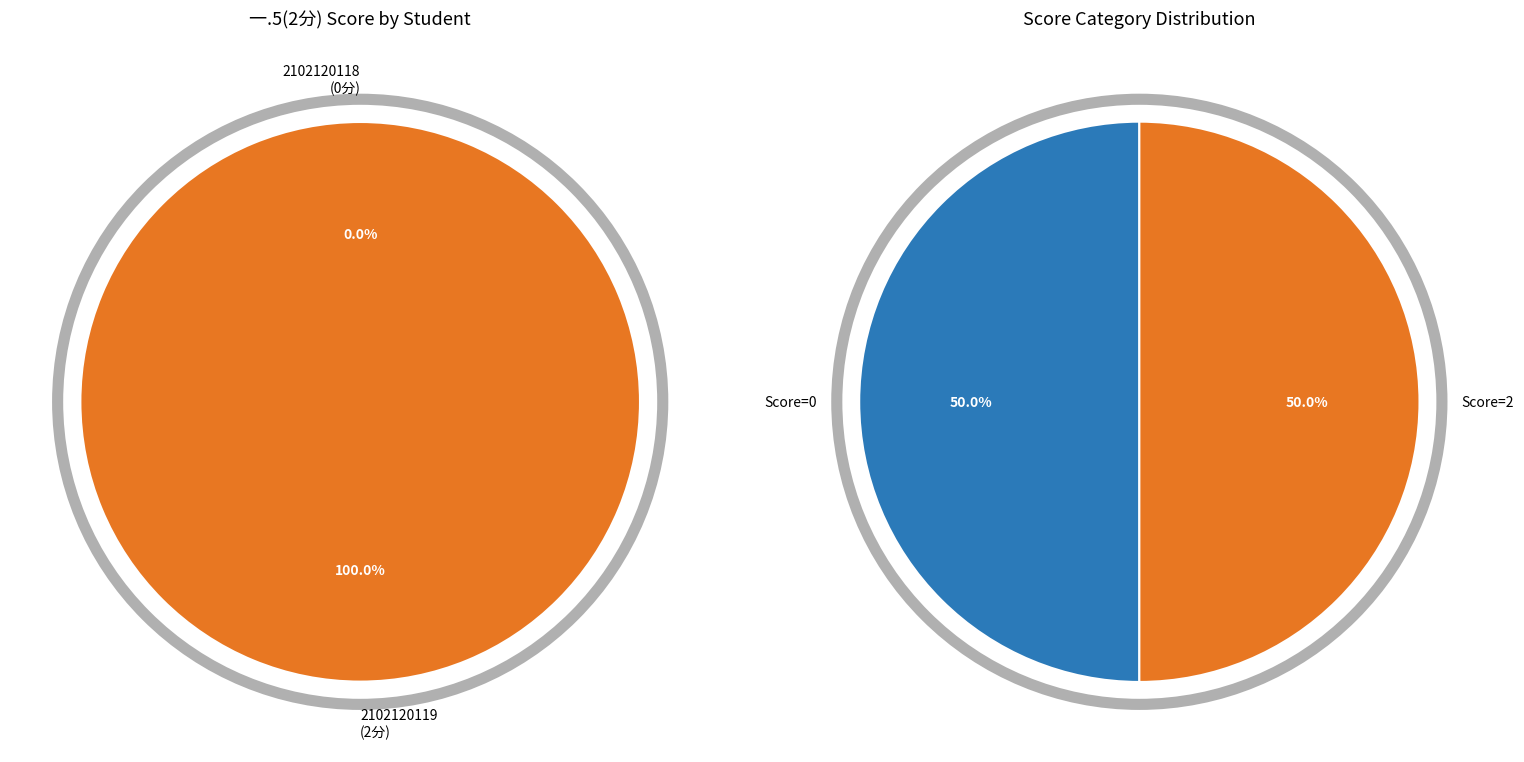

The 2102120118 slice represents 1% of the pie. True or false?

False